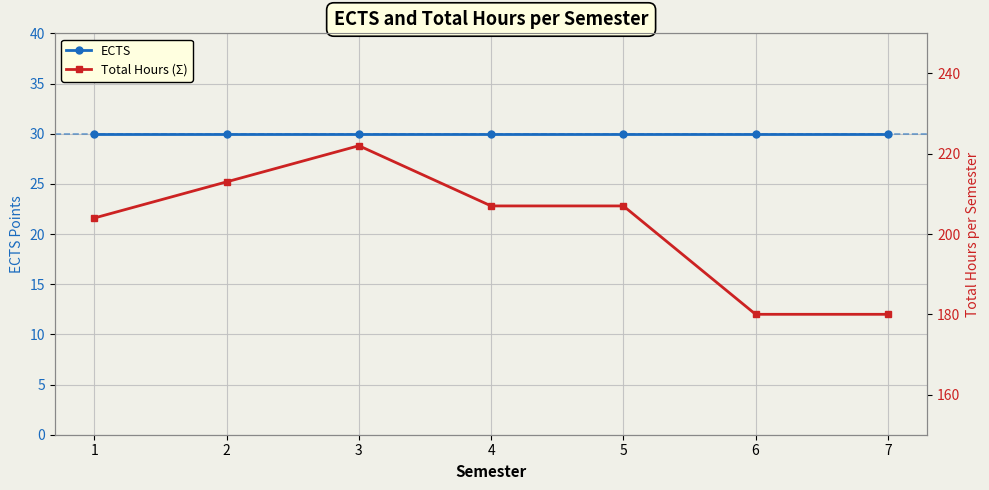

How many distinct data groups are displayed?

2